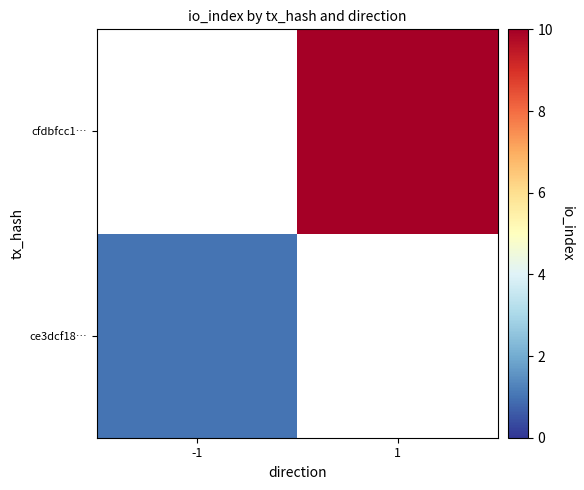

The value of cfdbfcc1… at 1 is 4.7. True or false?

False